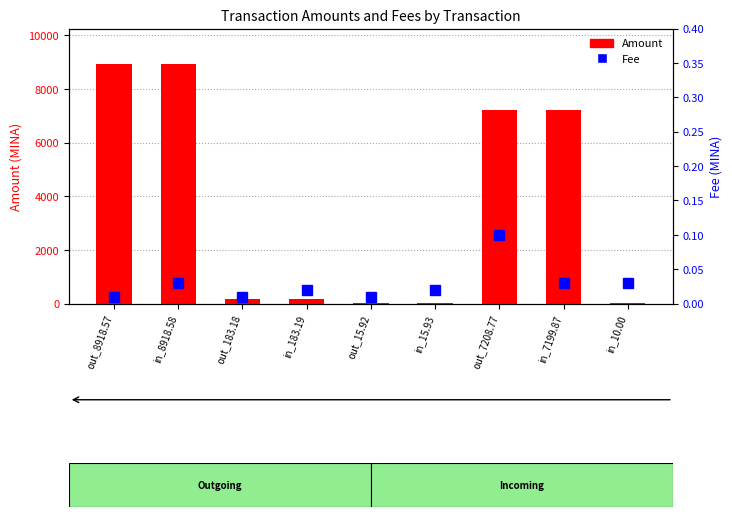

What are all the series names shown in the legend?

Amount, Fee